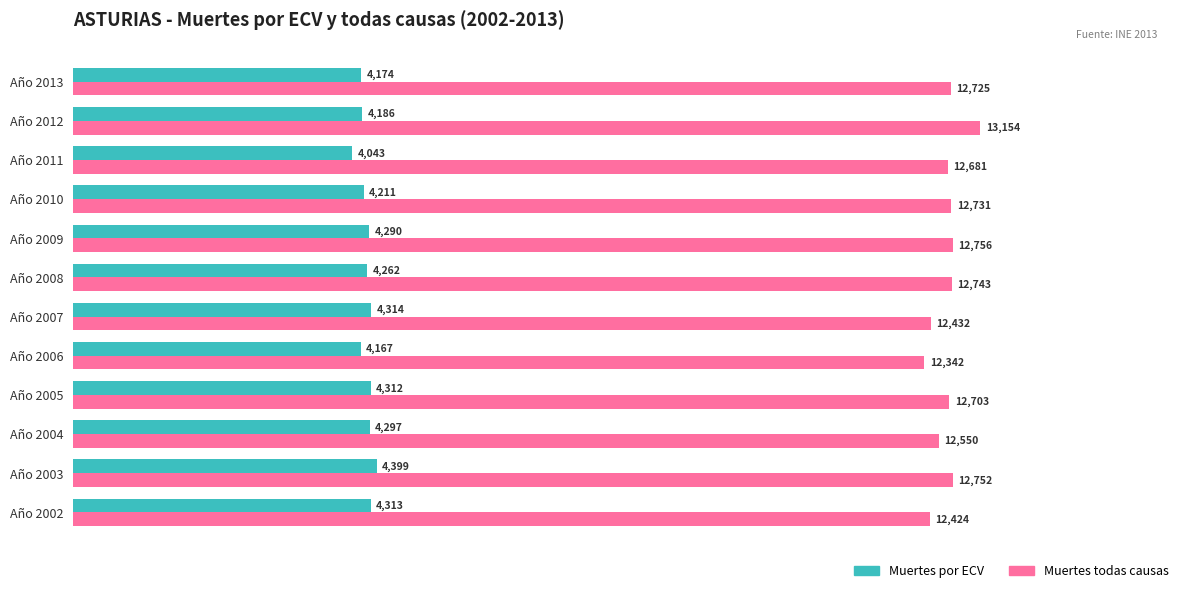

What is the maximum value for Muertes todas causas?

13154